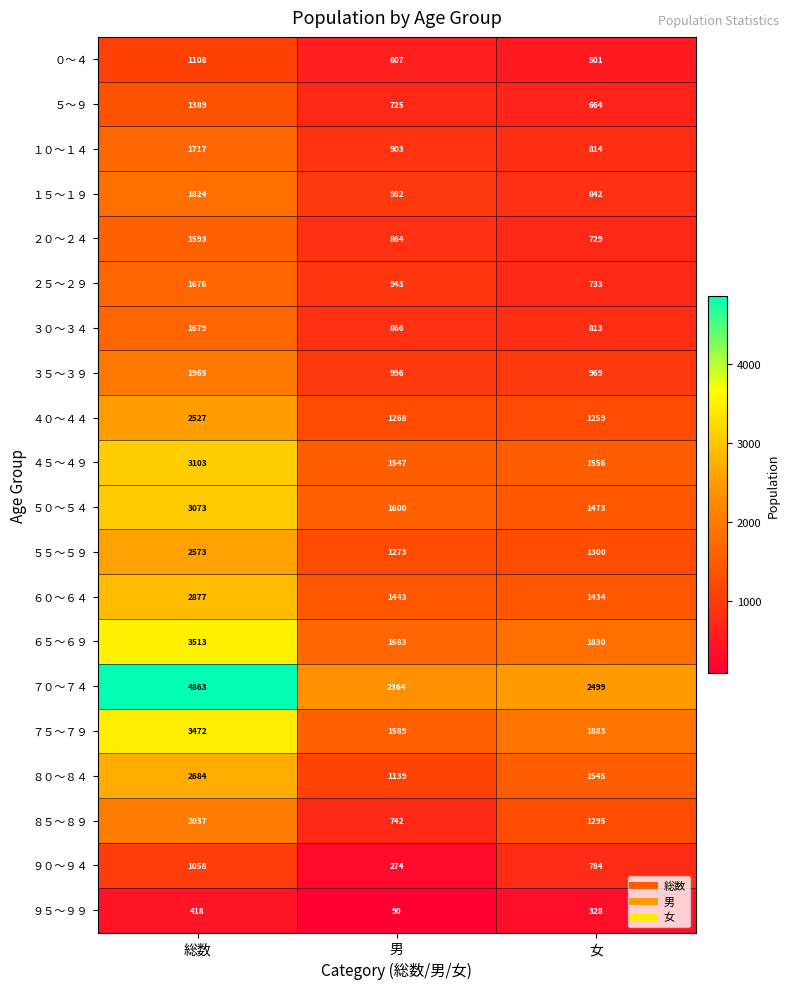

At which label is ４０～４４ closest to 1893?

男